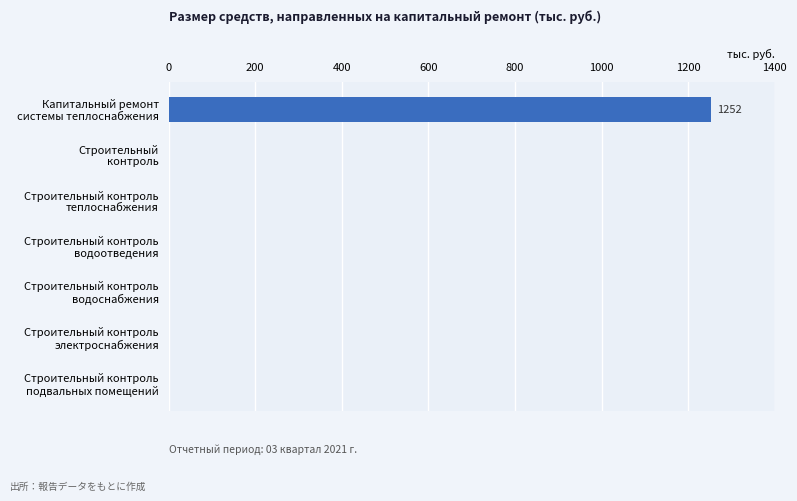

What is the sum of all values?

1252.1